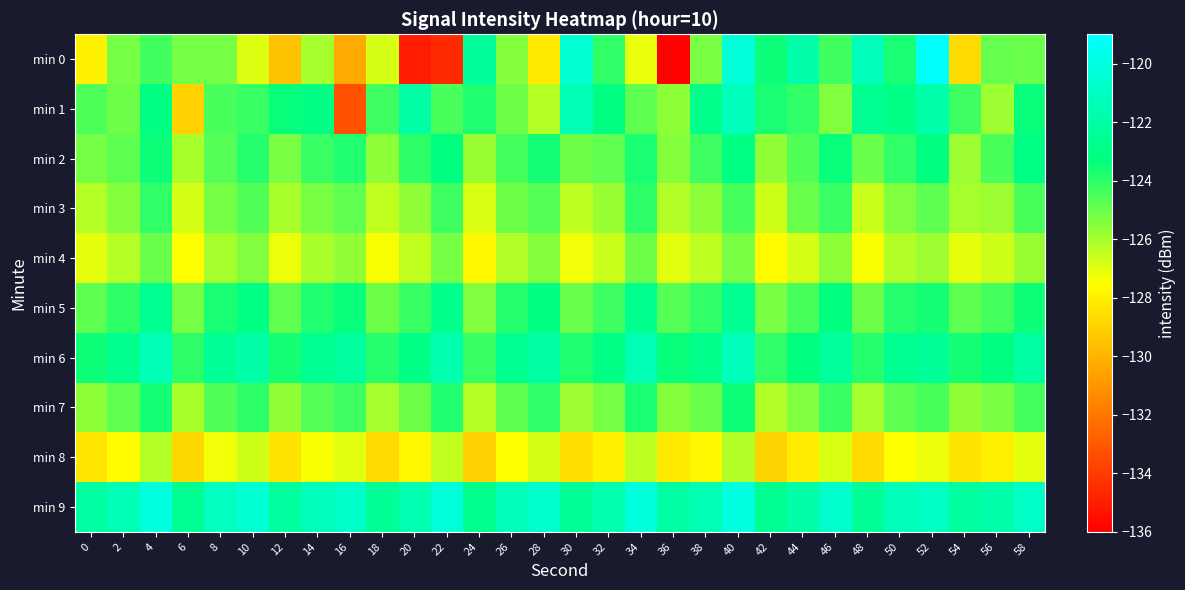

What is the minimum value shown in the chart?

-135.9